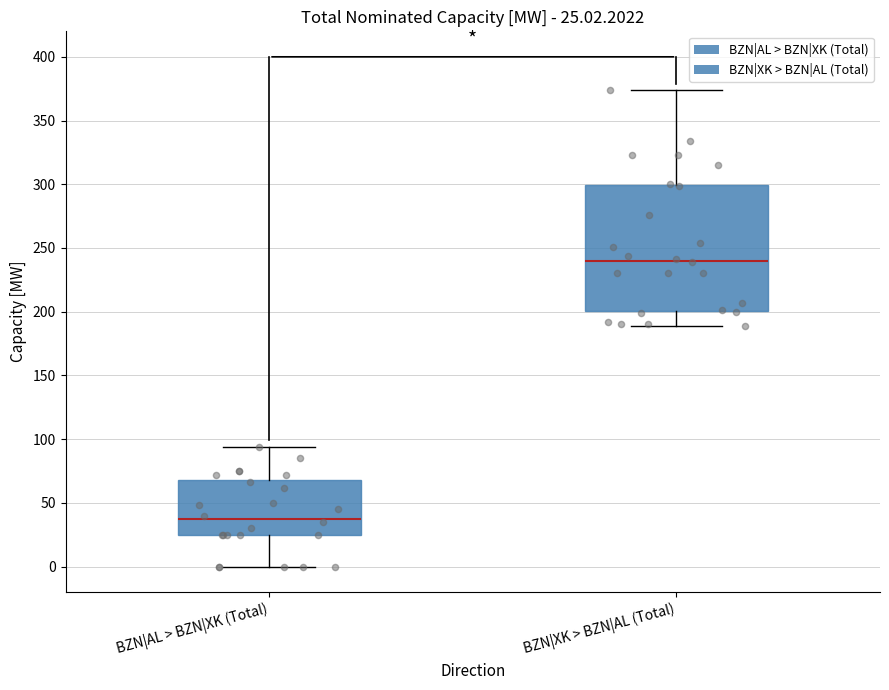

Comparing the boxes themselves (not the whiskers), which one is the tallest?

BZN|XK > BZN|AL (Total)